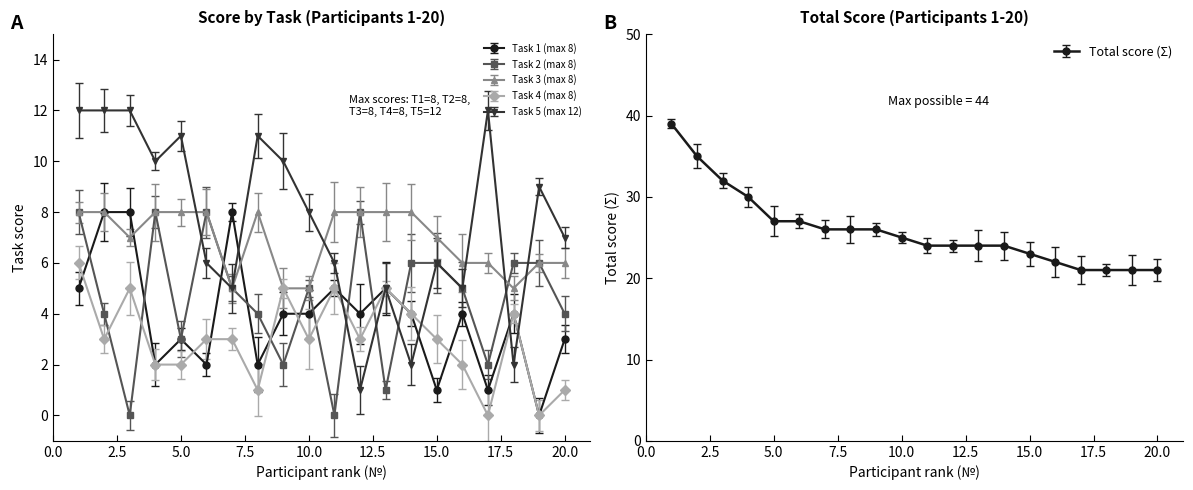

True or false: Task 2 (max 8) has more than 0 points higher than both neighbors.

True